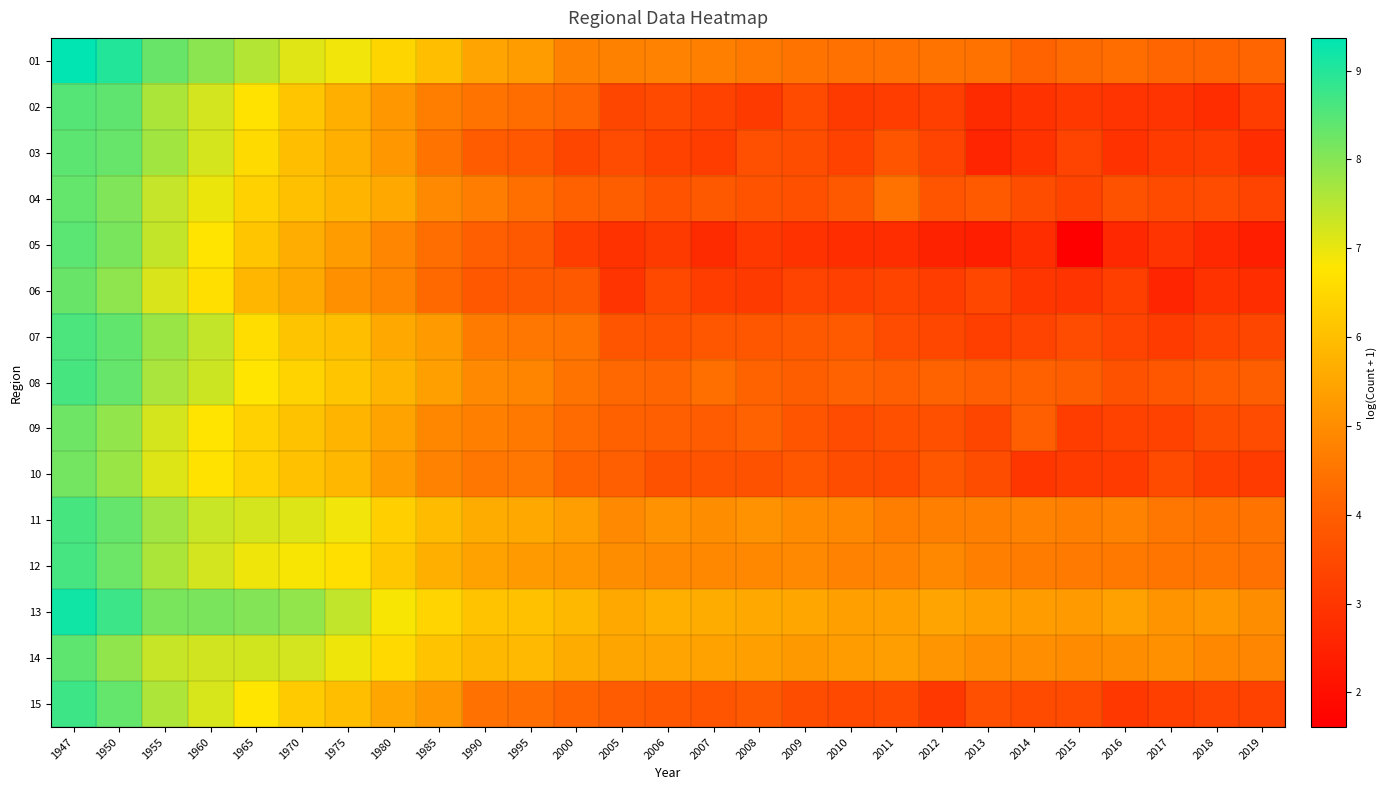

Reading right to left, list all the values displayed in this chart.

01: 2019=4.2	2018=4.1	2017=4.2	2016=4.3	2015=4.3	2014=4.1	2013=4.5	2012=4.5	2011=4.4	2010=4.4	2009=4.5	2008=4.6	2007=4.7	2006=4.8	2005=4.8	2000=4.8	1995=5.3	1990=5.5	1985=6.0	1980=6.5	1975=6.9	1970=7.1	1965=7.5	1960=7.9	1955=8.3	1950=9.0	1947=9.4
02: 2019=3.2	2018=2.8	2017=2.9	2016=2.9	2015=3.0	2014=2.9	2013=2.7	2012=3.2	2011=3.2	2010=3.1	2009=3.5	2008=3.1	2007=3.3	2006=3.5	2005=3.4	2000=4.2	1995=4.4	1990=4.5	1985=4.7	1980=5.2	1975=5.7	1970=6.2	1965=6.7	1960=7.2	1955=7.6	1950=8.4	1947=8.5
03: 2019=2.8	2018=3.2	2017=3.1	2016=2.9	2015=3.3	2014=2.9	2013=2.6	2012=3.3	2011=3.8	2010=3.3	2009=3.6	2008=3.6	2007=3.2	2006=3.3	2005=3.6	2000=3.4	1995=3.9	1990=4.0	1985=4.5	1980=5.2	1975=5.7	1970=6.0	1965=6.6	1960=7.2	1955=7.7	1950=8.3	1947=8.4
04: 2019=3.3	2018=3.6	2017=3.5	2016=3.7	2015=3.4	2014=3.6	2013=3.9	2012=3.8	2011=4.5	2010=3.9	2009=3.7	2008=3.7	2007=3.9	2006=3.7	2005=4.0	2000=4.1	1995=4.4	1990=4.7	1985=4.9	1980=5.6	1975=5.8	1970=6.0	1965=6.4	1960=7.0	1955=7.4	1950=8.1	1947=8.3
05: 2019=2.4	2018=2.6	2017=2.9	2016=2.6	2015=1.6	2014=2.8	2013=2.4	2012=2.5	2011=2.8	2010=2.8	2009=2.9	2008=3.0	2007=2.7	2006=3.1	2005=2.9	2000=3.2	1995=3.9	1990=4.0	1985=4.4	1980=4.9	1975=5.3	1970=5.6	1965=6.1	1960=6.8	1955=7.4	1950=8.1	1947=8.4
06: 2019=2.8	2018=2.9	2017=2.6	2016=3.2	2015=2.9	2014=3.0	2013=3.4	2012=3.2	2011=3.4	2010=3.3	2009=3.3	2008=3.1	2007=3.2	2006=3.5	2005=2.9	2000=3.9	1995=3.9	1990=3.9	1985=4.3	1980=4.8	1975=5.1	1970=5.6	1965=5.8	1960=6.7	1955=7.2	1950=7.9	1947=8.3
07: 2019=3.4	2018=3.4	2017=3.1	2016=3.3	2015=3.6	2014=3.3	2013=3.2	2012=3.4	2011=3.6	2010=3.9	2009=3.9	2008=3.8	2007=3.8	2006=3.7	2005=3.8	2000=4.5	1995=4.5	1990=4.6	1985=5.2	1980=5.6	1975=6.0	1970=6.1	1965=6.6	1960=7.4	1955=7.8	1950=8.4	1947=8.6
08: 2019=4.0	2018=4.0	2017=3.8	2016=3.7	2015=4.0	2014=4.1	2013=4.0	2012=4.1	2011=4.0	2010=4.1	2009=4.0	2008=4.1	2007=4.4	2006=4.2	2005=4.2	2000=4.5	1995=4.8	1990=4.9	1985=5.4	1980=5.8	1975=6.1	1970=6.4	1965=6.8	1960=7.3	1955=7.6	1950=8.3	1947=8.6
09: 2019=3.6	2018=3.6	2017=3.3	2016=3.3	2015=3.2	2014=4.0	2013=3.4	2012=3.7	2011=3.7	2010=3.6	2009=3.8	2008=4.1	2007=3.9	2006=4.0	2005=4.1	2000=4.3	1995=4.6	1990=4.7	1985=4.9	1980=5.4	1975=5.8	1970=6.1	1965=6.4	1960=6.8	1955=7.2	1950=7.9	1947=8.2
10: 2019=3.1	2018=3.2	2017=3.5	2016=3.1	2015=3.1	2014=3.0	2013=3.6	2012=3.8	2011=3.5	2010=3.6	2009=3.8	2008=3.7	2007=3.7	2006=3.7	2005=4.0	2000=4.1	1995=4.5	1990=4.5	1985=4.8	1980=5.3	1975=5.9	1970=6.0	1965=6.4	1960=6.7	1955=7.1	1950=7.8	1947=8.2
11: 2019=4.5	2018=4.5	2017=4.6	2016=4.8	2015=4.7	2014=4.8	2013=4.7	2012=4.7	2011=4.7	2010=4.9	2009=4.9	2008=5.1	2007=5.0	2006=5.1	2005=4.9	2000=5.4	1995=5.6	1990=5.6	1985=5.9	1980=6.3	1975=6.9	1970=7.1	1965=7.2	1960=7.3	1955=7.7	1950=8.3	1947=8.6
12: 2019=4.4	2018=4.5	2017=4.5	2016=4.6	2015=4.6	2014=4.7	2013=4.7	2012=4.9	2011=4.8	2010=4.8	2009=4.9	2008=4.9	2007=4.9	2006=4.9	2005=5.0	2000=5.2	1995=5.3	1990=5.4	1985=5.7	1980=6.2	1975=6.7	1970=6.9	1965=6.9	1960=7.2	1955=7.6	1950=8.3	1947=8.7
13: 2019=5.0	2018=5.2	2017=5.1	2016=5.4	2015=5.2	2014=5.3	2013=5.4	2012=5.5	2011=5.4	2010=5.4	2009=5.5	2008=5.6	2007=5.6	2006=5.7	2005=5.6	2000=5.9	1995=6.0	1990=6.1	1985=6.4	1980=6.8	1975=7.4	1970=7.9	1965=8.0	1960=8.1	1955=8.1	1950=8.8	1947=9.2
14: 2019=4.9	2018=4.9	2017=5.1	2016=5.0	2015=5.0	2014=5.0	2013=5.0	2012=5.2	2011=5.3	2010=5.3	2009=5.2	2008=5.4	2007=5.4	2006=5.5	2005=5.5	2000=5.6	1995=5.9	1990=5.9	1985=6.1	1980=6.5	1975=7.0	1970=7.2	1965=7.2	1960=7.3	1955=7.4	1950=7.9	1947=8.4
15: 2019=3.3	2018=3.3	2017=3.2	2016=3.0	2015=3.5	2014=3.5	2013=3.6	2012=3.0	2011=3.5	2010=3.5	2009=3.6	2008=3.9	2007=3.8	2006=3.9	2005=3.9	2000=4.1	1995=4.4	1990=4.4	1985=5.2	1980=5.5	1975=6.0	1970=6.2	1965=6.8	1960=7.2	1955=7.6	1950=8.4	1947=8.7